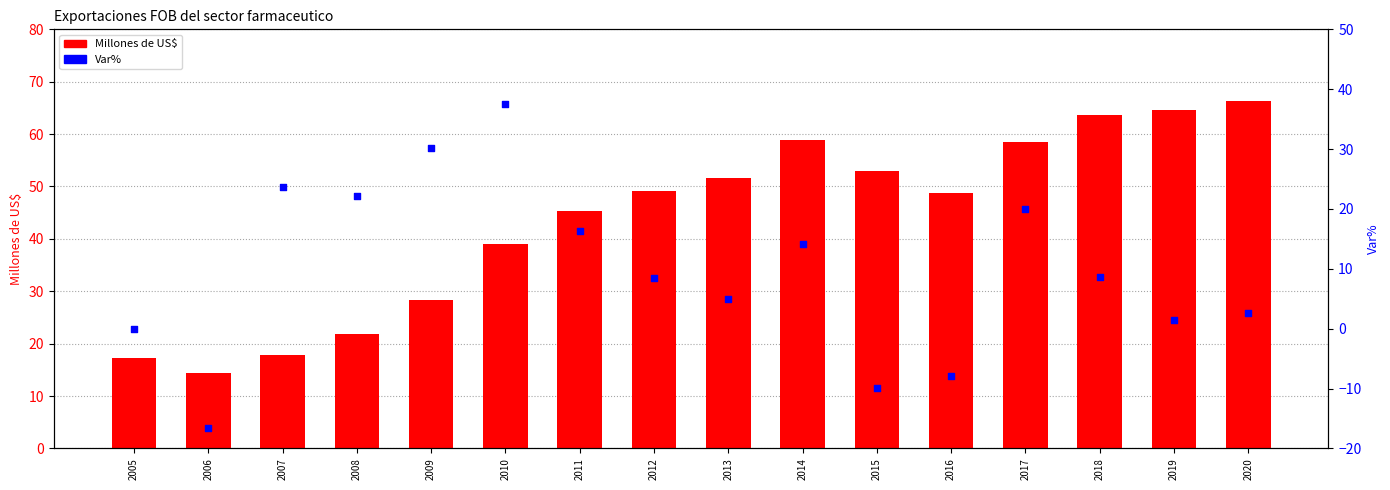

At which category is the sum across all series the highest?

2017